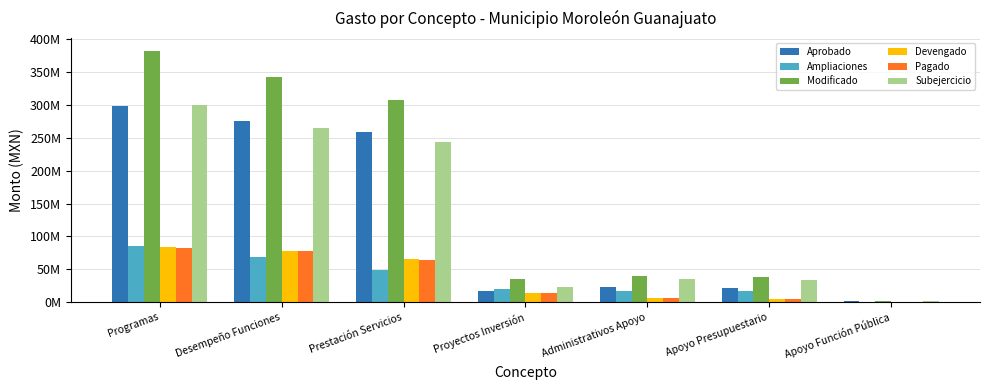

What is the difference between the maximum and second lowest values in the Ampliaciones series?

68052530.7